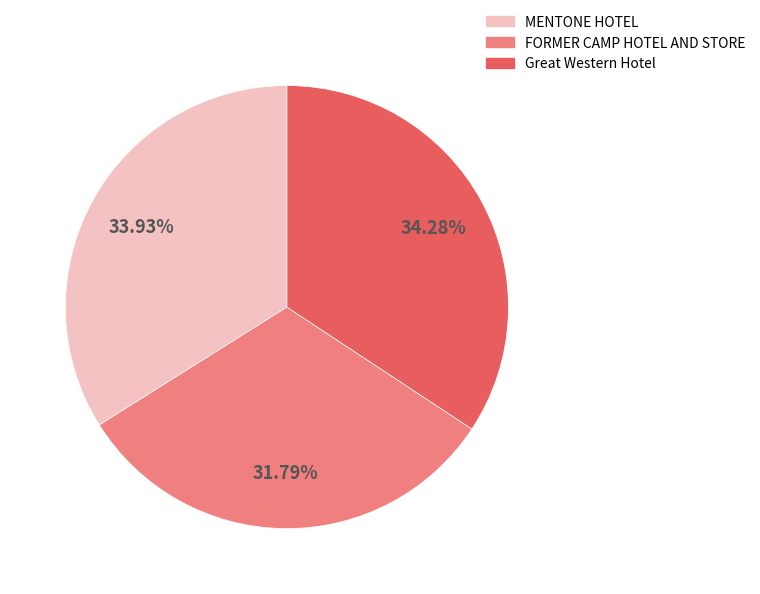

To the nearest percent, what portion does MENTONE HOTEL represent?

34%